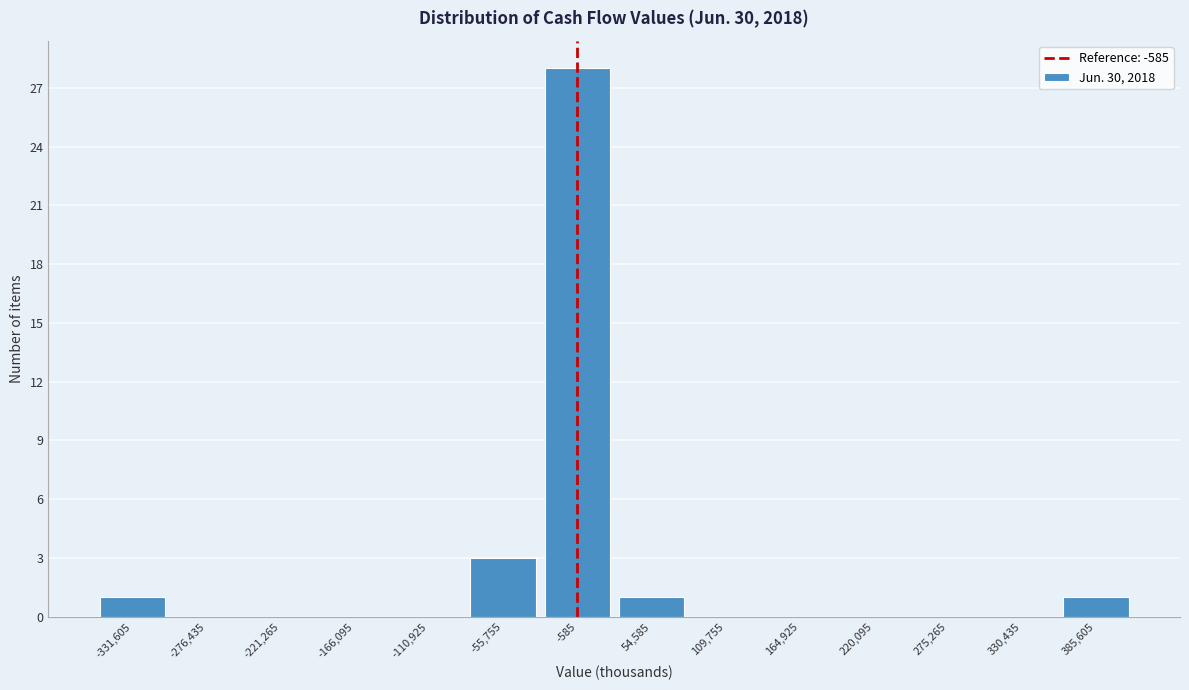

What is the height of the bar covering 30000 to 80000 on the x-axis? Neither the bar edges nor the heights are printed on the chart, so give them approximately, as read against the axes.

1